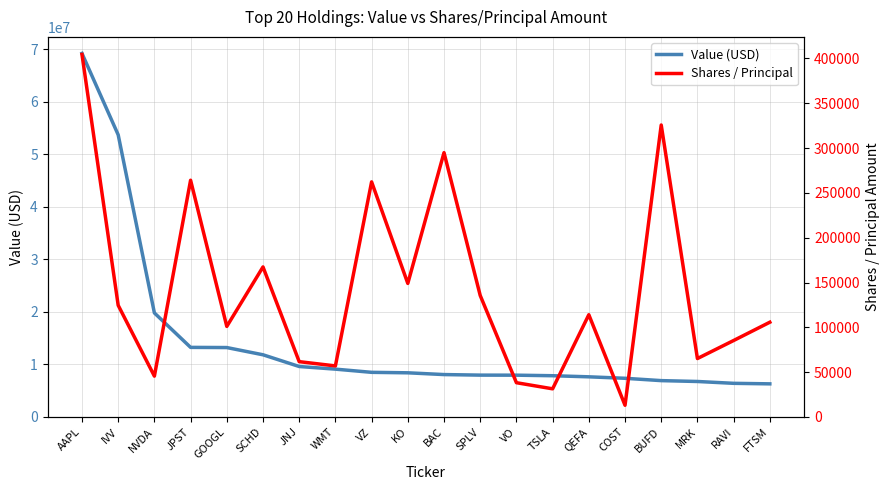

In Shares / Principal, how many points are higher than both neighbors (excluding endpoints)?

6